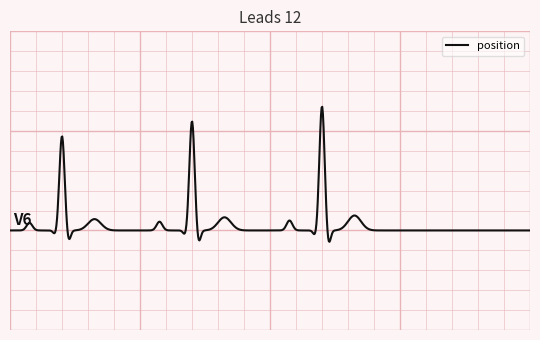

What is the smallest value displayed?

1